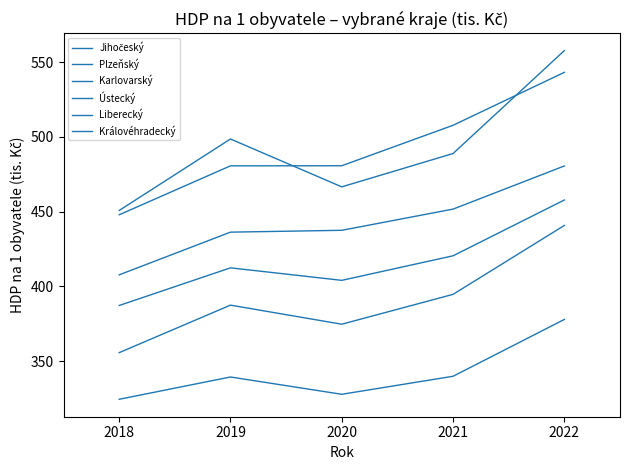

Which series has the widest spread of values?

Jihočeský